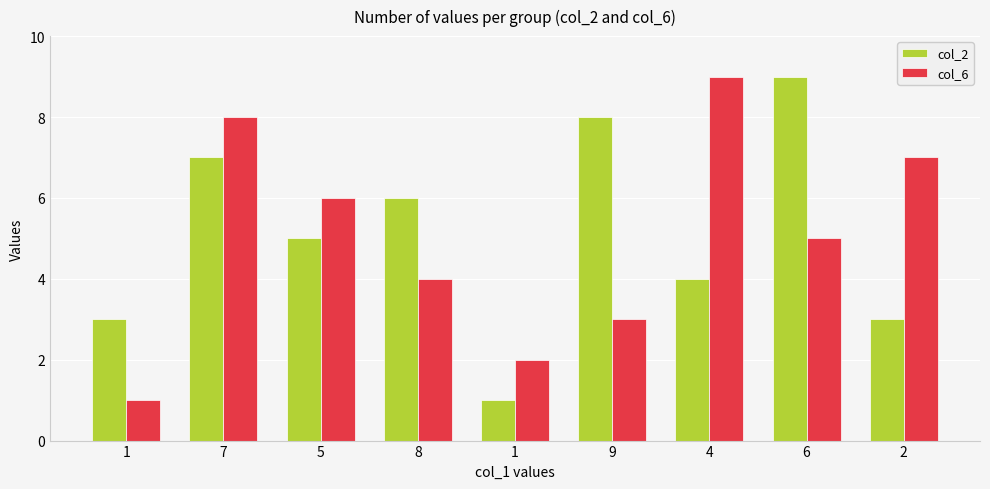

Count the number of categories in the chart.

9